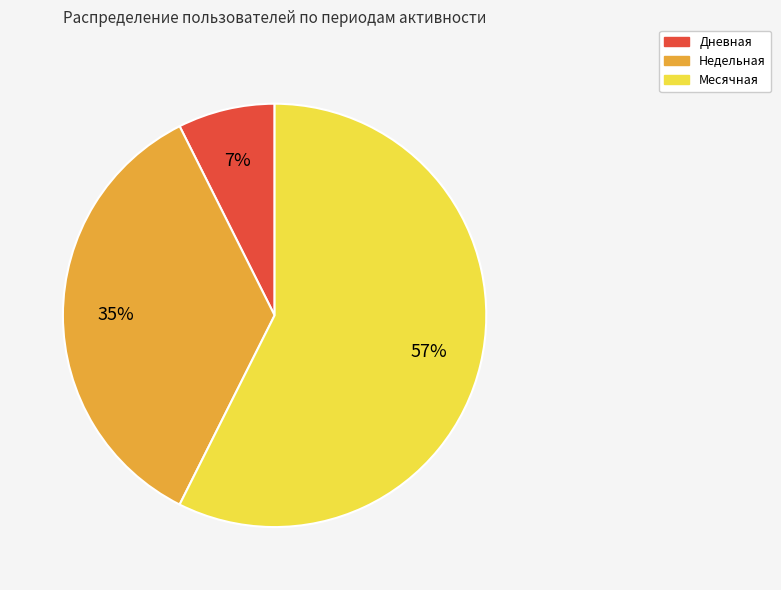

To the nearest percent, what is the average slice percentage?

33%